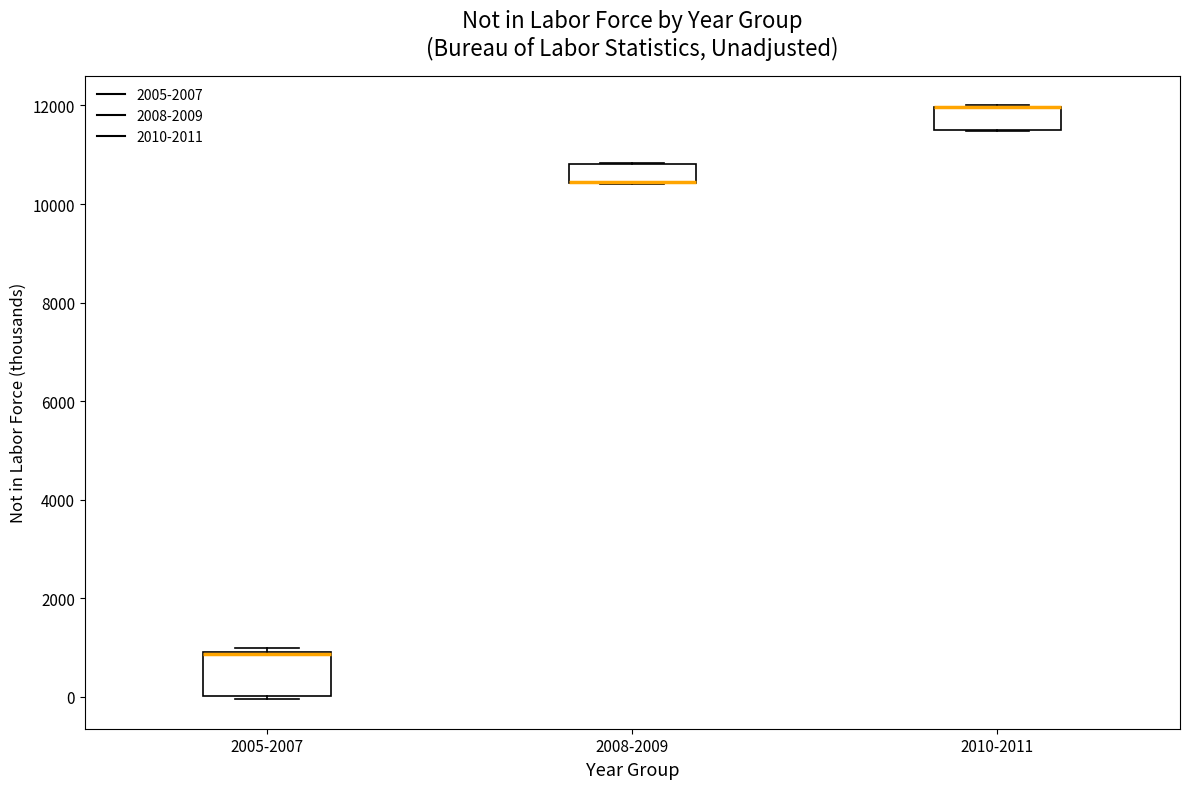

Comparing the boxes themselves (not the whiskers), which one is the tallest?

2005-2007